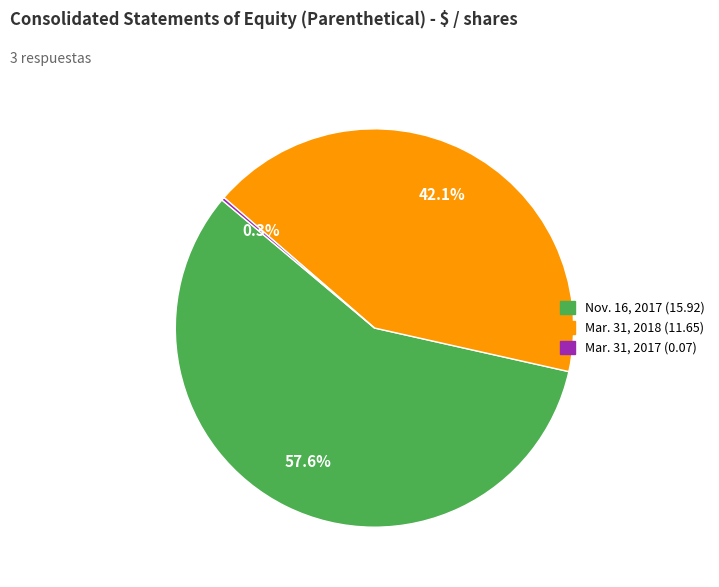

Do Nov. 16, 2017 (15.92) and Mar. 31, 2018 (11.65) together represent more than half of the pie?

Yes